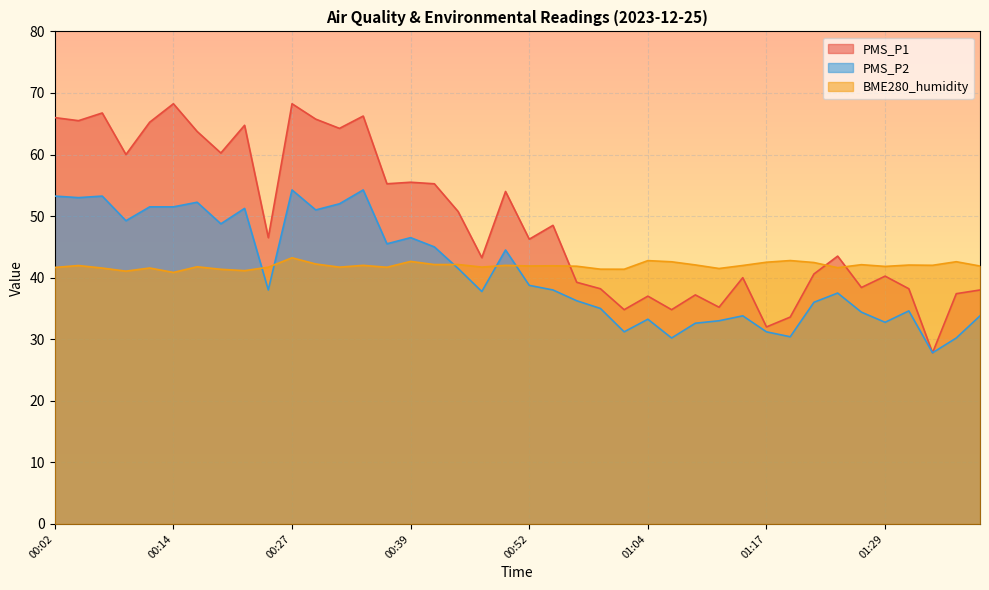

Reading left to right, transcribe all the data shown in this chart.

PMS_P1: 00:02=66.0	00:04=65.5	00:07=66.8	00:09=60.0	00:12=65.2	00:14=68.2	00:17=63.8	00:19=60.2	00:22=64.8	00:24=46.5	00:27=68.2	00:29=65.8	00:32=64.2	00:34=66.2	00:37=55.2	00:39=55.5	00:42=55.2	00:44=50.8	00:47=43.2	00:49=54.0	00:52=46.2	00:54=48.5	00:57=39.2	00:59=38.2	01:02=34.8	01:04=37.0	01:07=34.8	01:09=37.2	01:12=35.2	01:14=40.0	01:17=32.0	01:19=33.6	01:22=40.6	01:24=43.5	01:27=38.4	01:29=40.2	01:32=38.2	01:34=27.8	01:37=37.4	01:39=38.0
PMS_P2: 00:02=53.2	00:04=53.0	00:07=53.2	00:09=49.2	00:12=51.5	00:14=51.5	00:17=52.2	00:19=48.8	00:22=51.2	00:24=38.0	00:27=54.2	00:29=51.0	00:32=52.0	00:34=54.2	00:37=45.5	00:39=46.5	00:42=45.0	00:44=41.5	00:47=37.8	00:49=44.5	00:52=38.8	00:54=38.0	00:57=36.2	00:59=35.0	01:02=31.2	01:04=33.2	01:07=30.2	01:09=32.6	01:12=33.0	01:14=33.8	01:17=31.2	01:19=30.4	01:22=36.0	01:24=37.5	01:27=34.4	01:29=32.8	01:32=34.6	01:34=27.8	01:37=30.2	01:39=33.8
BME280_humidity: 00:02=41.7	00:04=42.0	00:07=41.6	00:09=41.1	00:12=41.6	00:14=40.9	00:17=41.8	00:19=41.4	00:22=41.1	00:24=41.7	00:27=43.2	00:29=42.2	00:32=41.7	00:34=42.0	00:37=41.7	00:39=42.6	00:42=42.1	00:44=42.1	00:47=41.7	00:49=42.0	00:52=41.9	00:54=41.9	00:57=41.9	00:59=41.4	01:02=41.4	01:04=42.8	01:07=42.6	01:09=42.1	01:12=41.5	01:14=42.0	01:17=42.5	01:19=42.8	01:22=42.5	01:24=41.6	01:27=42.1	01:29=41.8	01:32=42.0	01:34=42.0	01:37=42.6	01:39=41.9